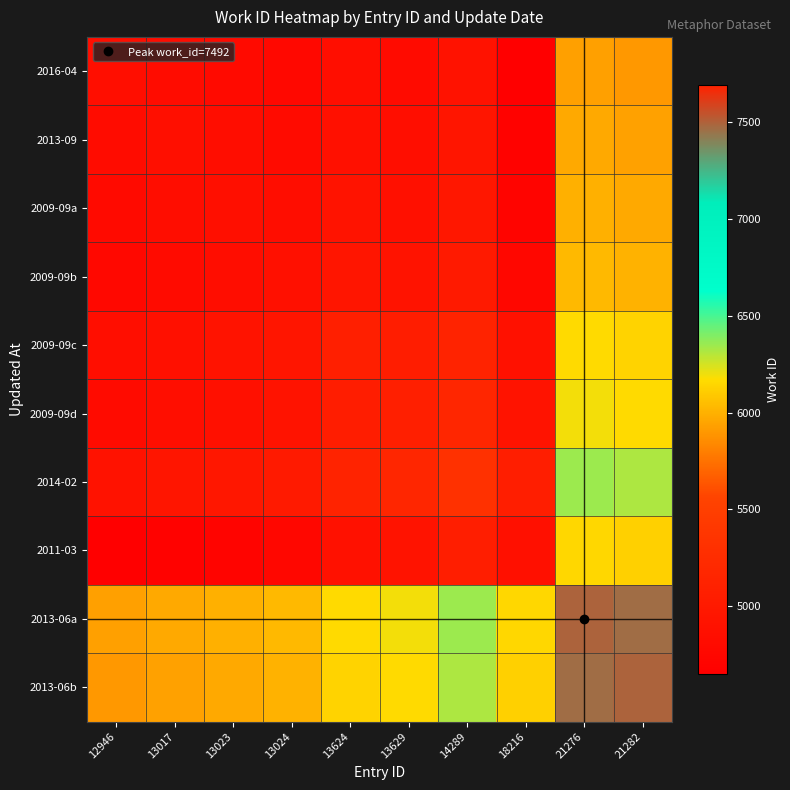

Which label corresponds to the smallest value in the chart?

18216